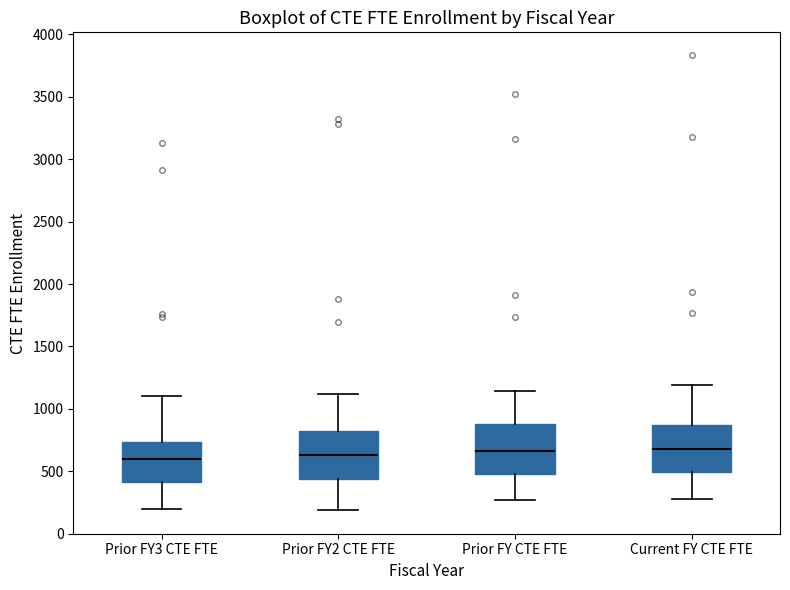

Reading left to right, transcribe this box plot: for each box, give where its median line is, the range the box spans, and where its two whiskers end, as read against the y-axis. The values are not printed on the chart, so give them approximately, as read against the axis.

Prior FY3 CTE FTE: median 600, box 400 to 750, whiskers 200 to 1100
Prior FY2 CTE FTE: median 650, box 450 to 850, whiskers 200 to 1100
Prior FY CTE FTE: median 650, box 450 to 900, whiskers 250 to 1150
Current FY CTE FTE: median 700, box 500 to 850, whiskers 250 to 1200